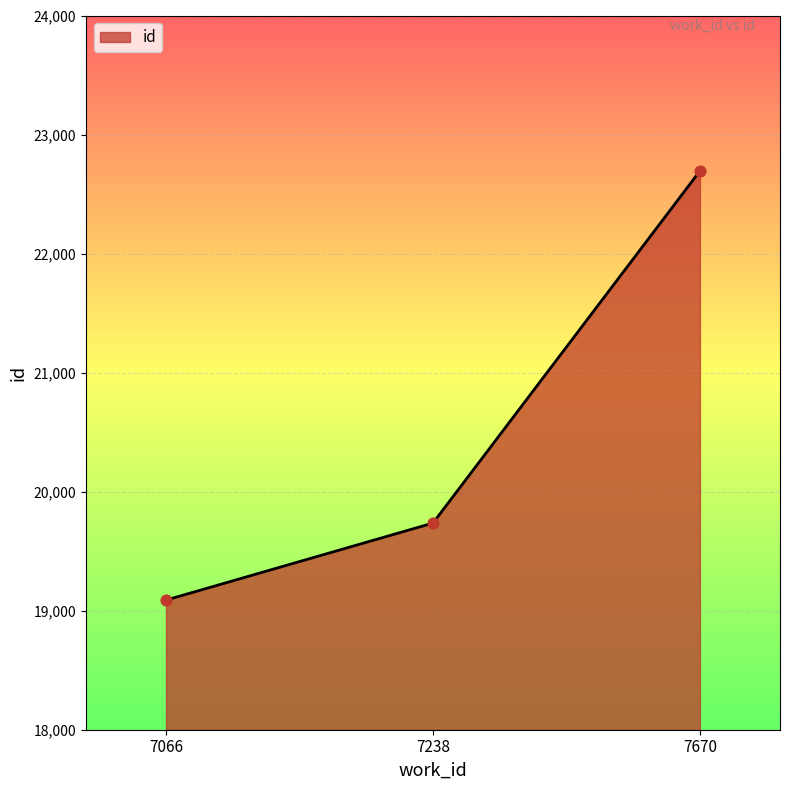

What is the ratio of the value at 7238 to the value at 7066?

1.0